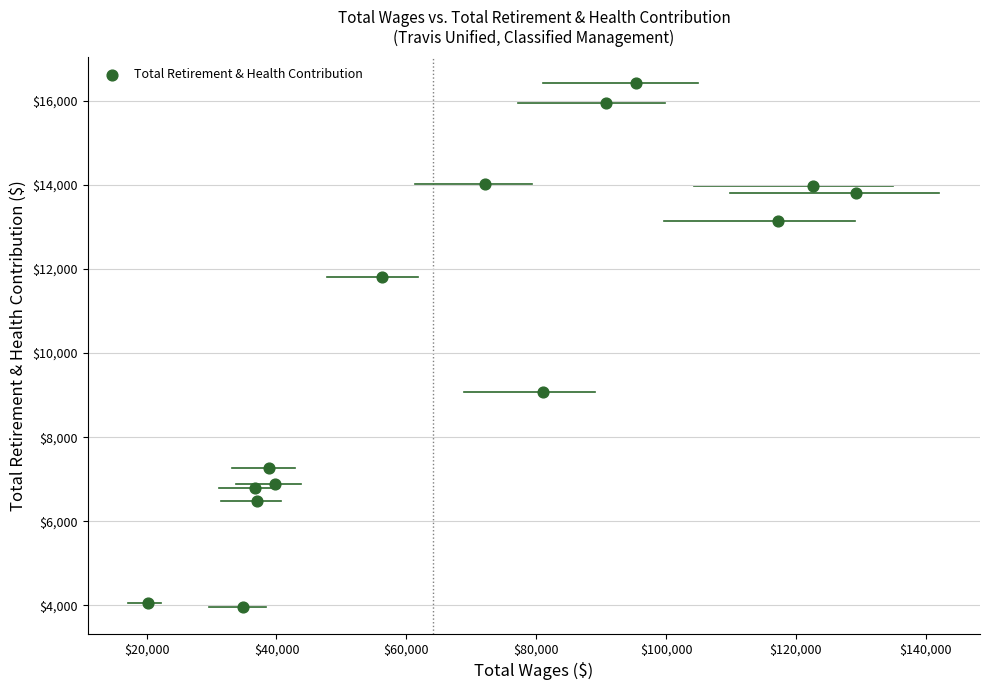

What Y value in the scatter plot is closest to 10187?

9066